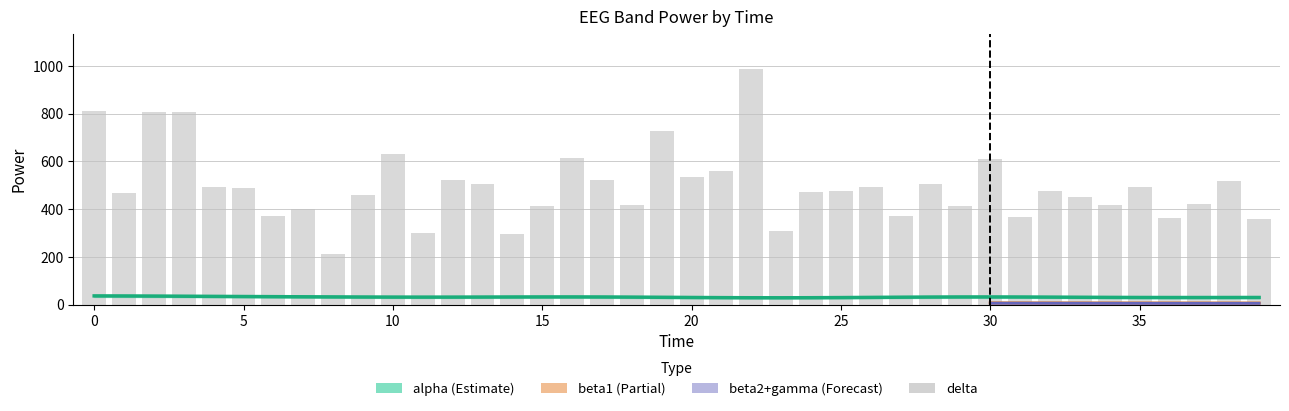

Is it true that alpha equals 35.1 at 19?

True